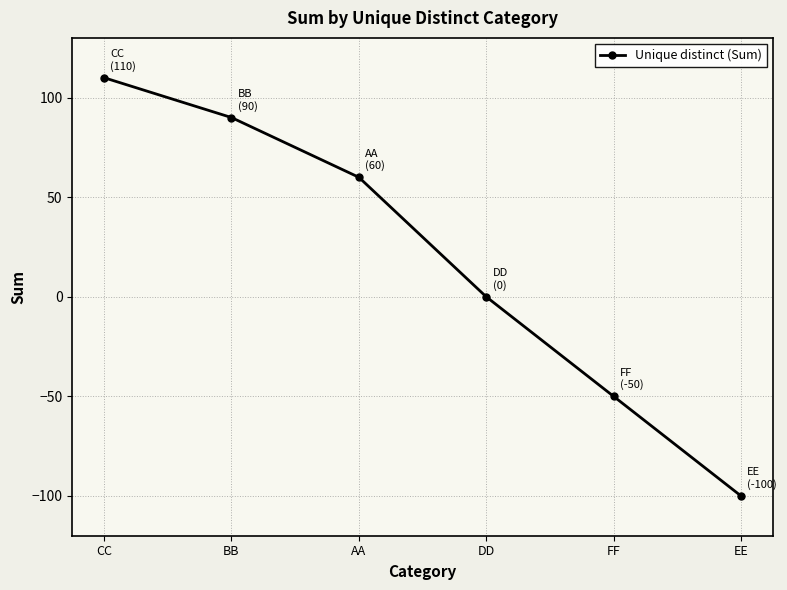

What is the label of the 3rd point from the left?

AA